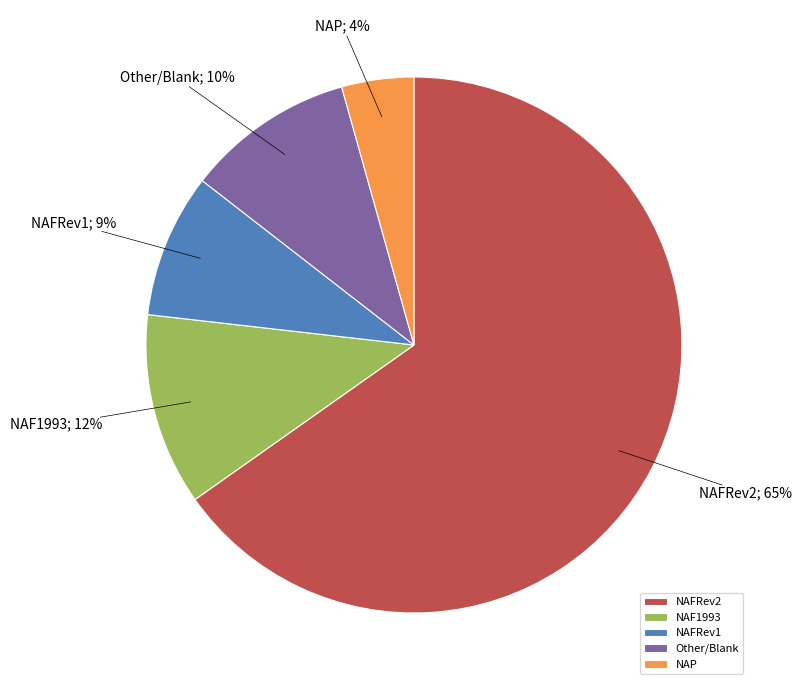

To the nearest percent, what portion does NAP represent?

4%